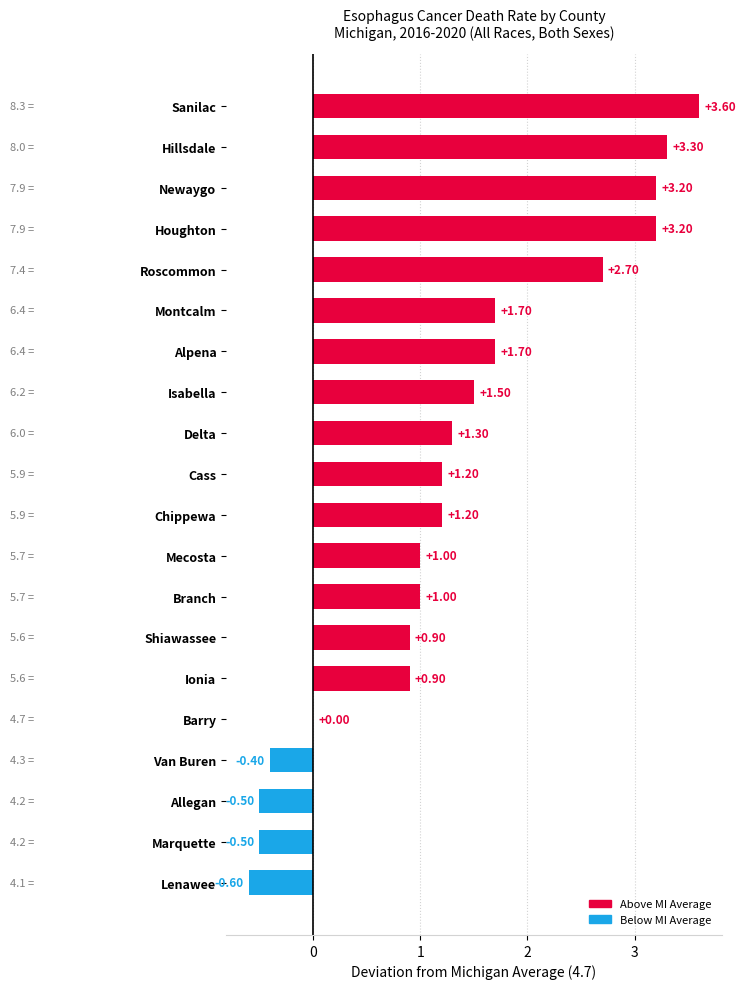

What is the sum of the values at Allegan and Ionia?

0.4